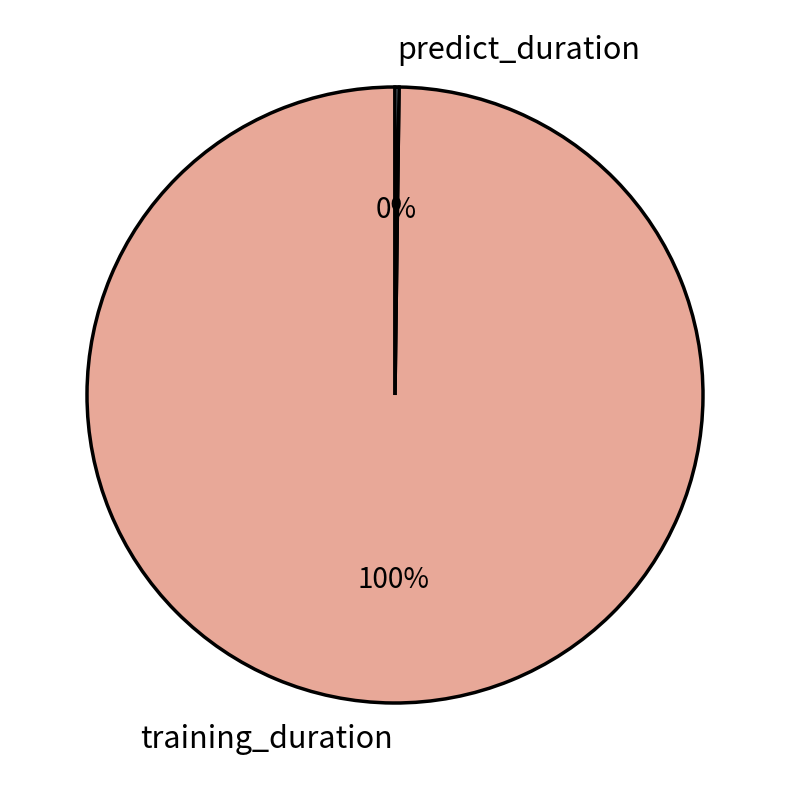

Does training_duration represent more than half of the total?

Yes